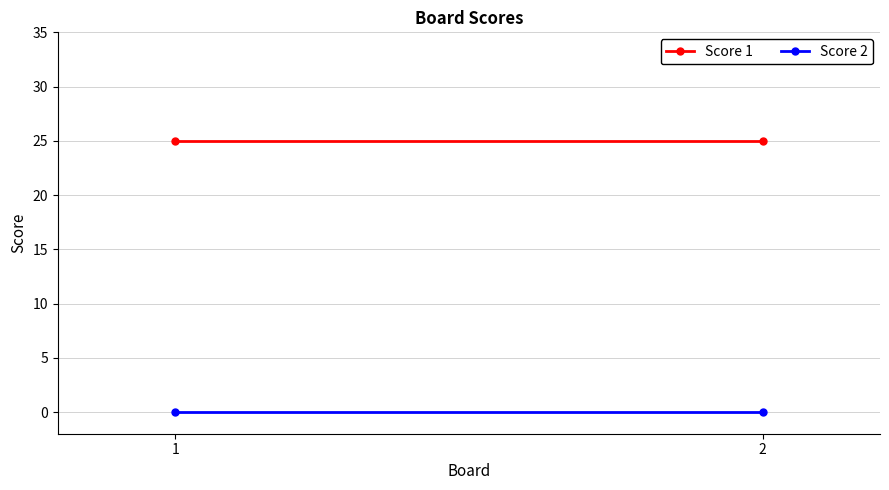

Rank the categories by Score 1 value from lowest to highest.

1, 2